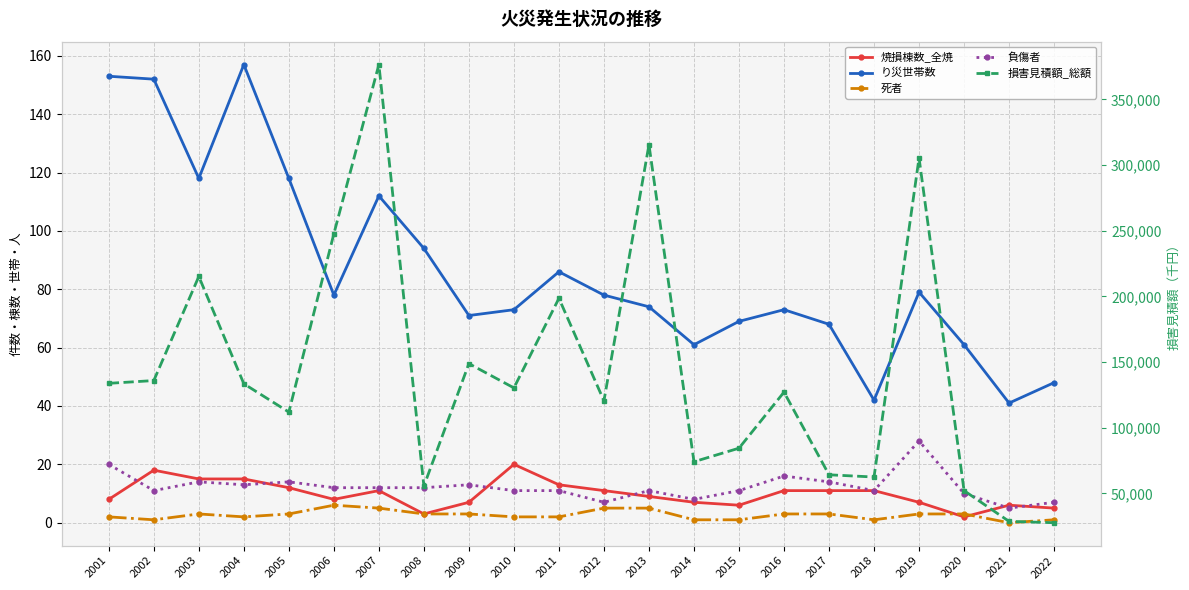

What is the difference between the maximum and minimum values in the 負傷者 series?

23